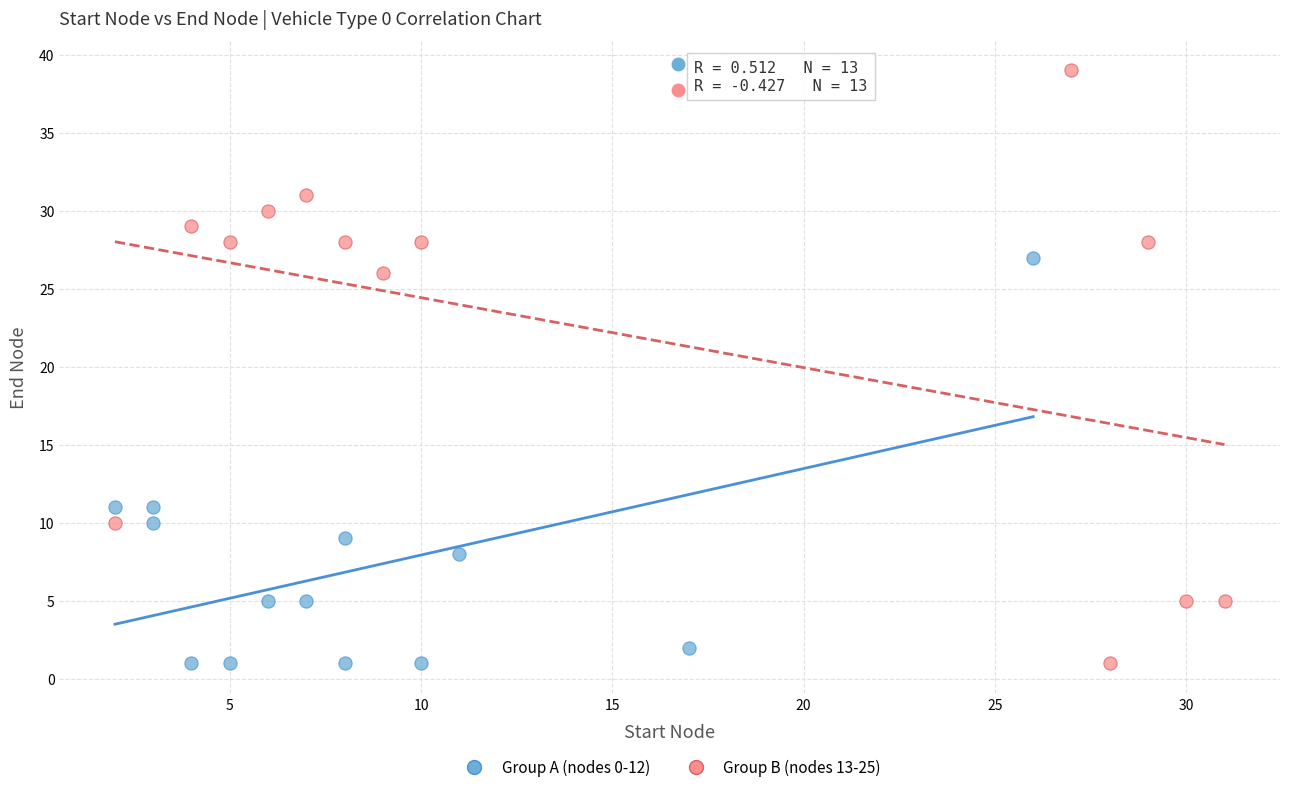

What are all the series names shown in the legend?

Group A (nodes 0-12), Group B (nodes 13-25)